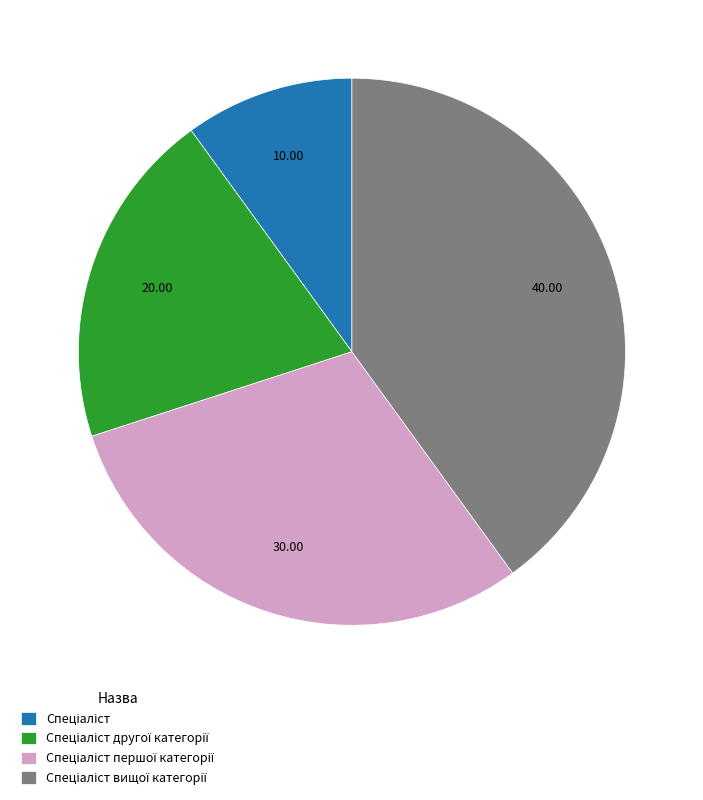

Is there any slice that represents more than half of the pie?

No